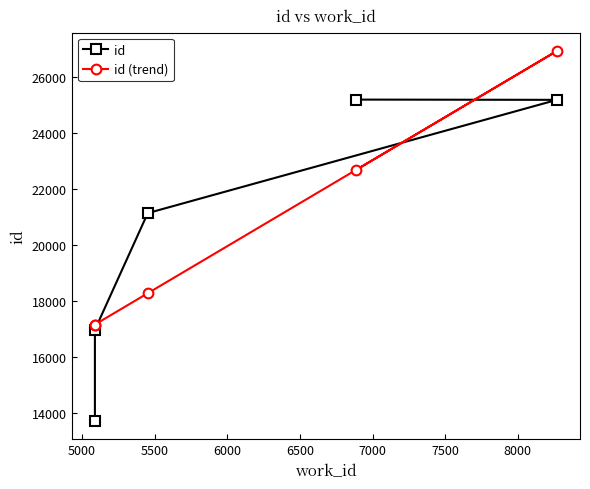

What is the maximum value shown in the chart?

26910.7